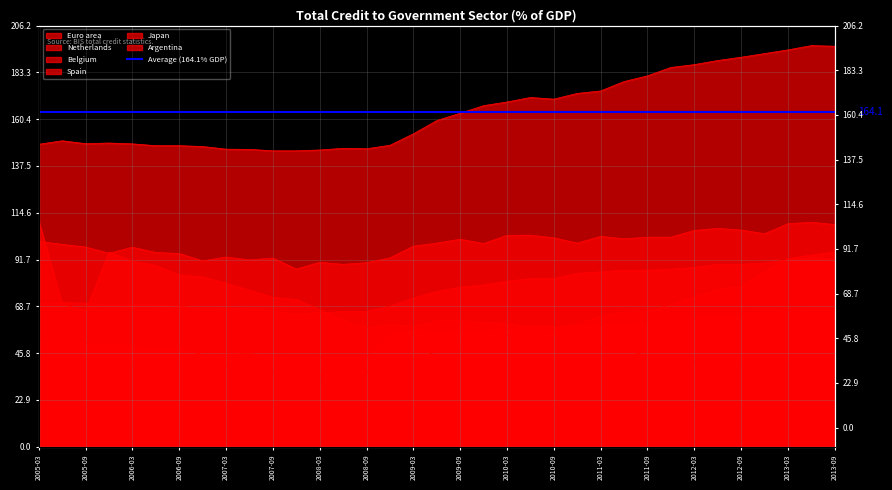

Which has a higher value, 2012-12-31 or 2008-03-31?

2012-12-31